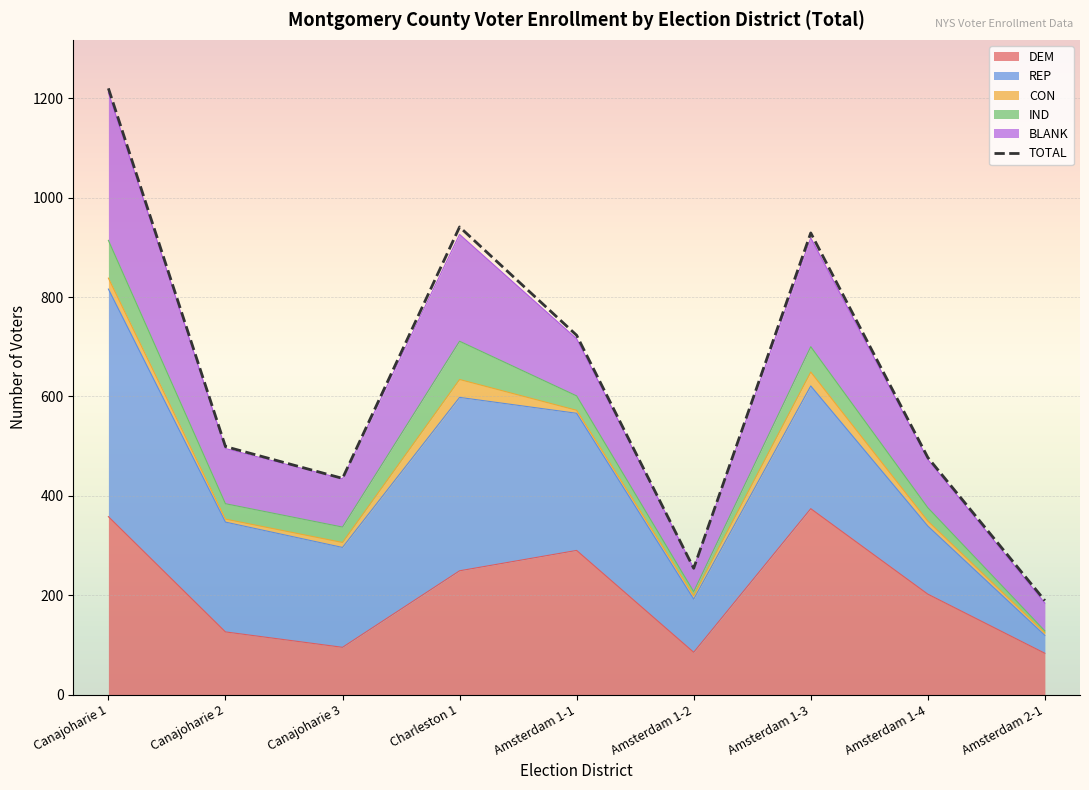

Reading left to right, list all the values displayed in this chart.

TOTAL: 1220	499	435	941	723	254	929	477	189
DEM: 358	126	95	249	290	85	374	202	83
BLANK: 297	111	97	215	115	47	219	97	56
IND: 76	31	31	77	29	8	51	27	4
REP: 458	221	201	349	276	107	247	137	36
CON: 22	6	10	36	6	7	28	10	5